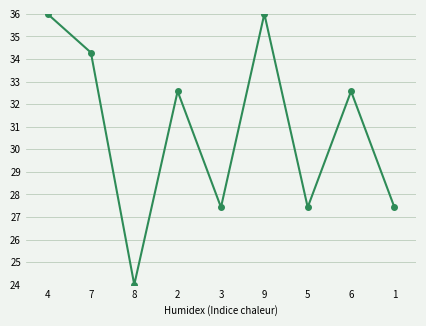

Which has a higher value, 4 or 7?

4